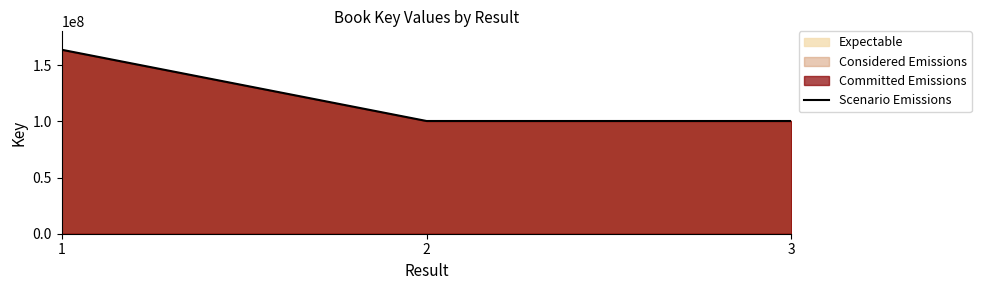

How many values exceed 100444203?

1